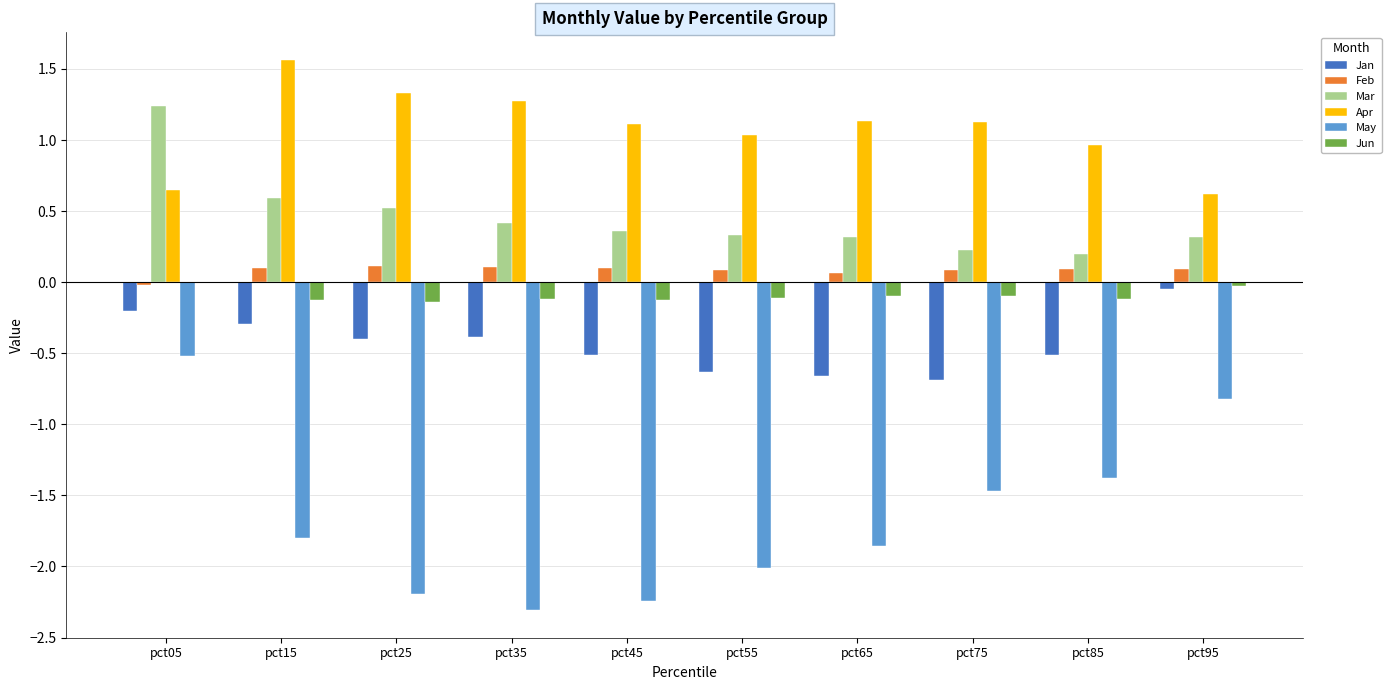

At which category is the sum across all series the highest?

pct05